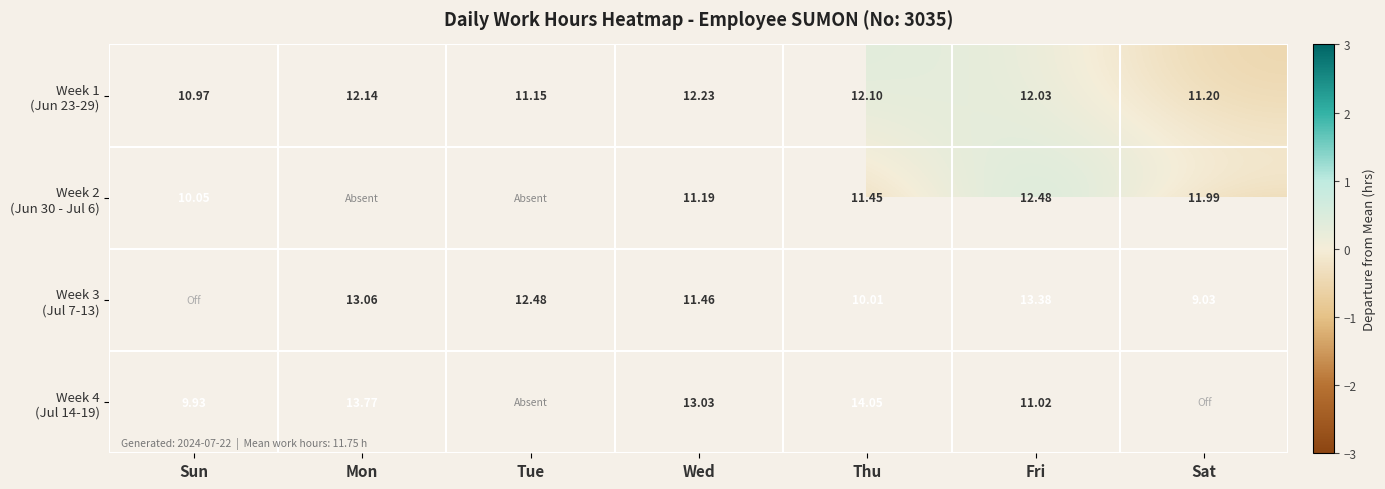

What is the difference between the maximum and minimum values in the Week 2 (Jun 30 - Jul 6) series?

2.4